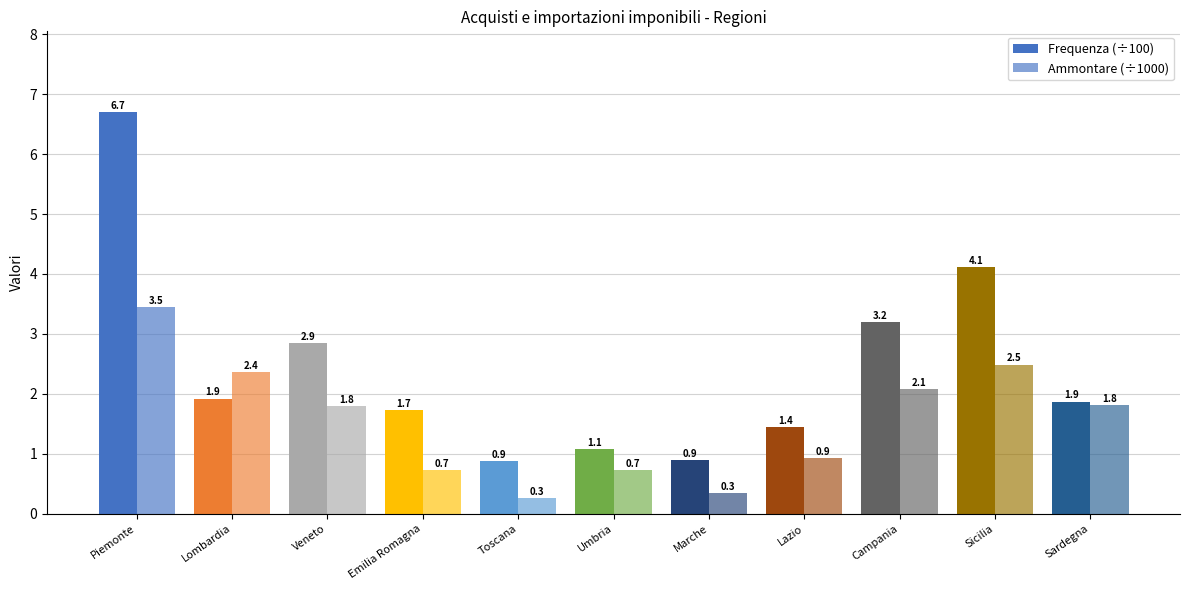

Reading left to right, list all the values displayed in this chart.

Frequenza (÷100): Piemonte=6.7	Lombardia=1.9	Veneto=2.9	Emilia Romagna=1.7	Toscana=0.9	Umbria=1.1	Marche=0.9	Lazio=1.4	Campania=3.2	Sicilia=4.1	Sardegna=1.9
Ammontare (÷1000): Piemonte=3.5	Lombardia=2.4	Veneto=1.8	Emilia Romagna=0.7	Toscana=0.3	Umbria=0.7	Marche=0.3	Lazio=0.9	Campania=2.1	Sicilia=2.5	Sardegna=1.8